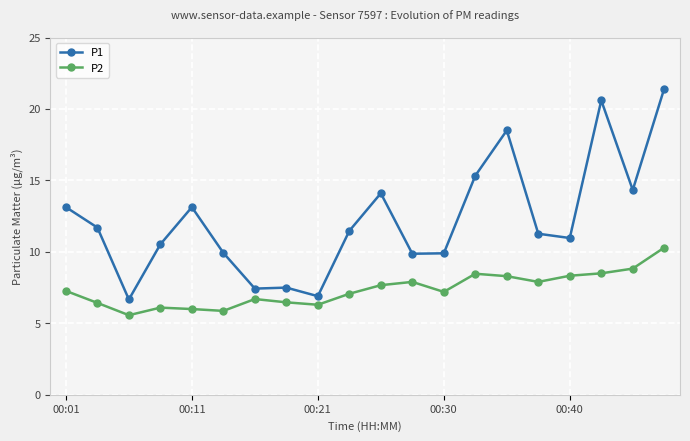

True or false: P2 and P1 cross at least once.

False